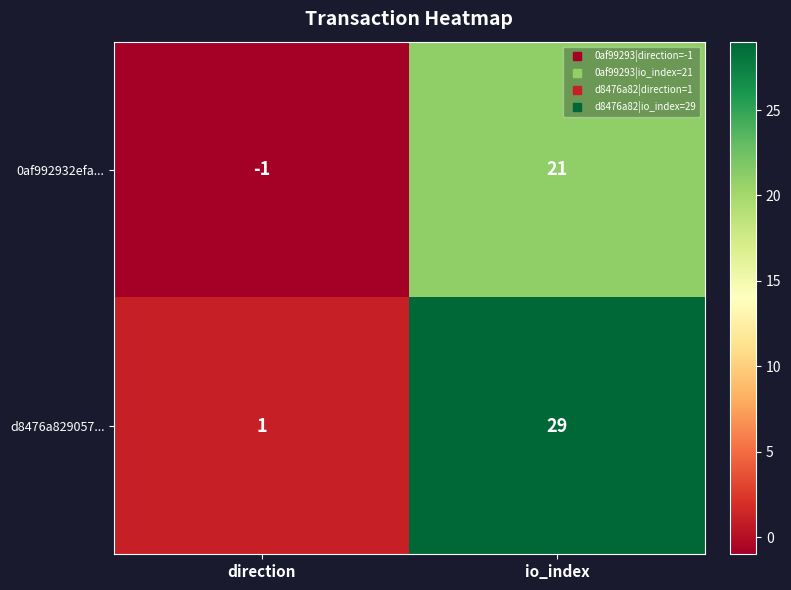

Where is 0af992932efa... nearest to the value 10?

direction